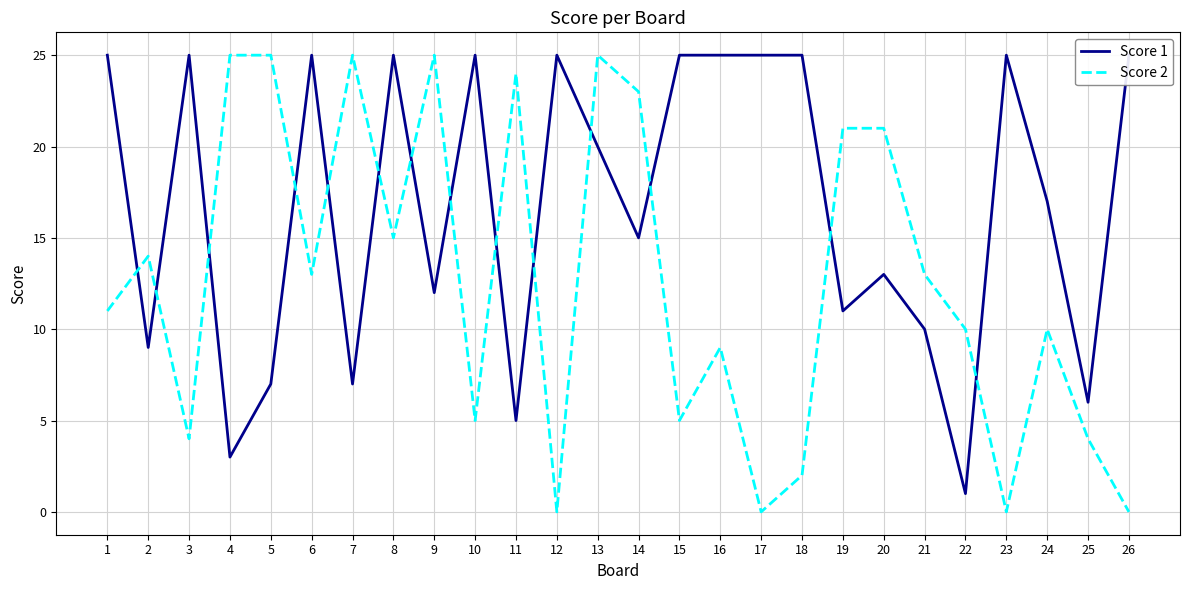

What is the spread (max minus min) of values at 8?

10